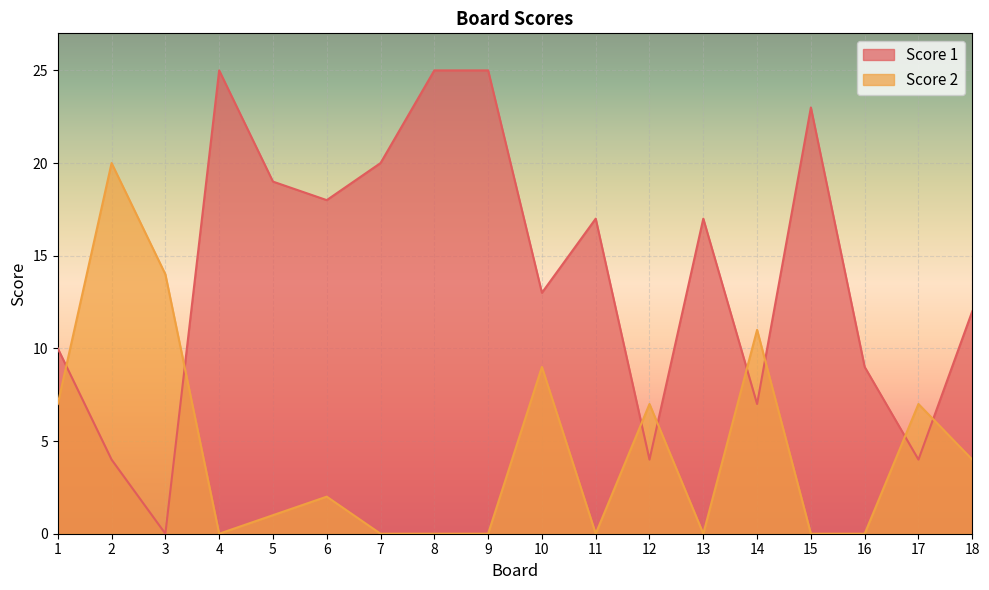

What are all the series names shown in the legend?

Score 1, Score 2